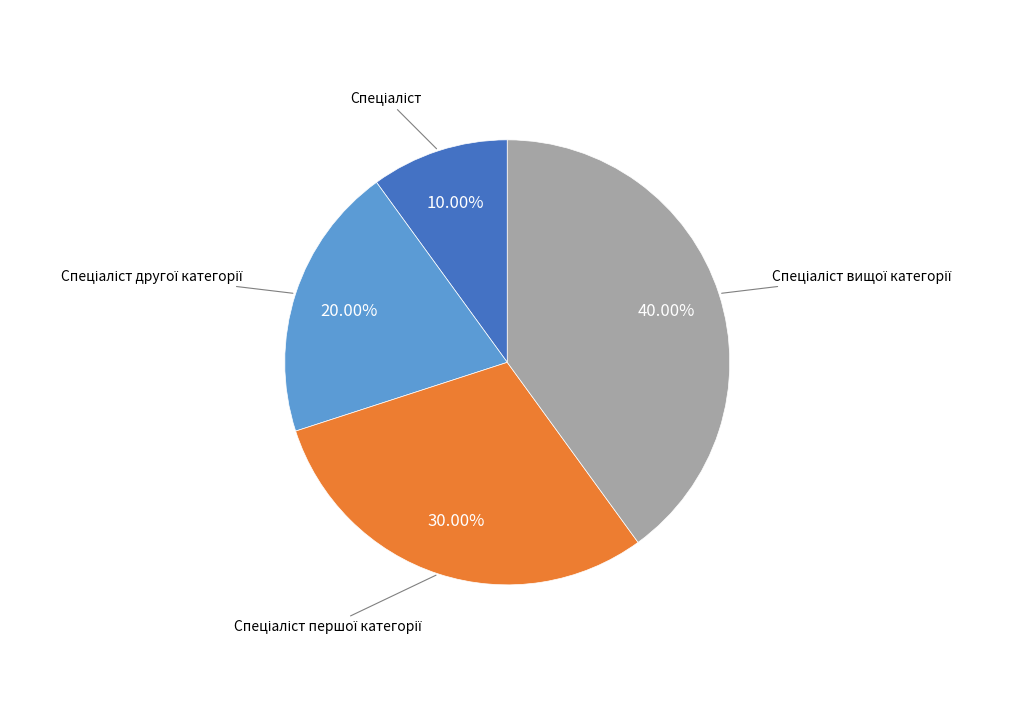

Is there any slice that represents more than half of the pie?

No